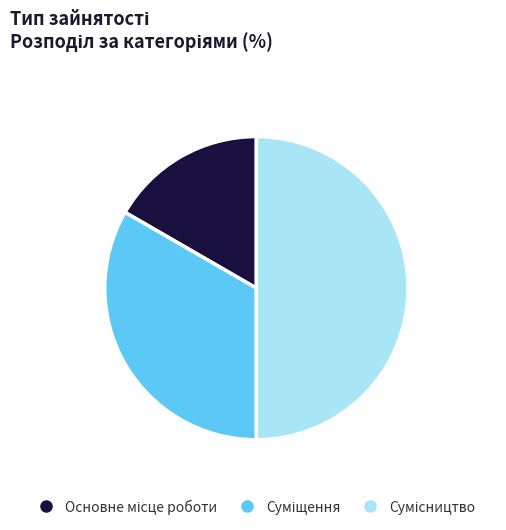

Count the number of slices in the pie.

3